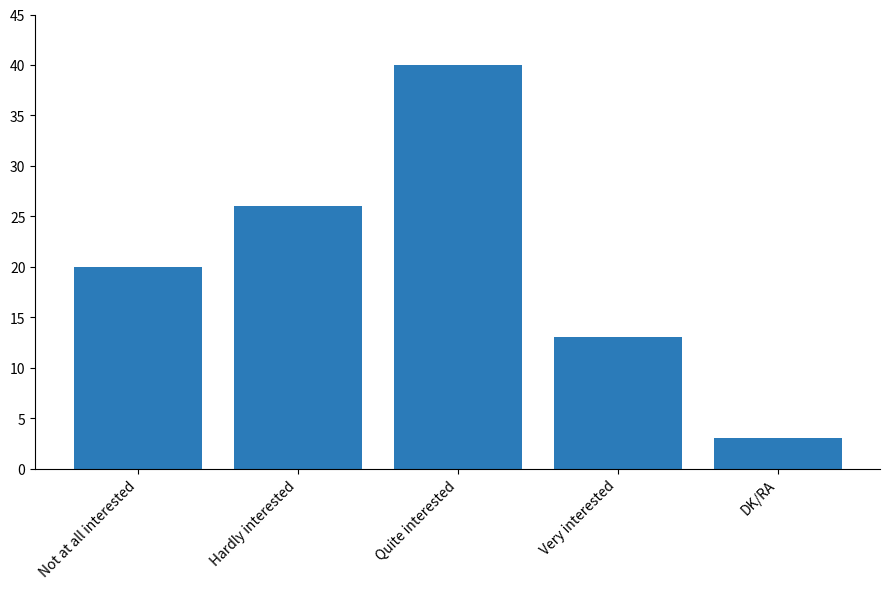

Which label corresponds to the largest value in the chart?

Quite interested